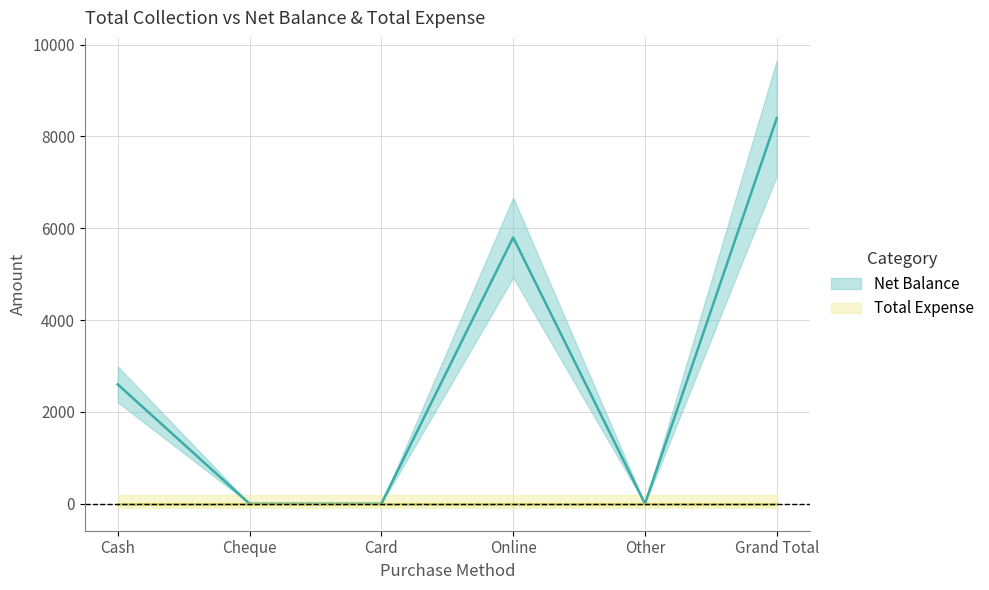

What is the label of the 2nd point from the right?

Other